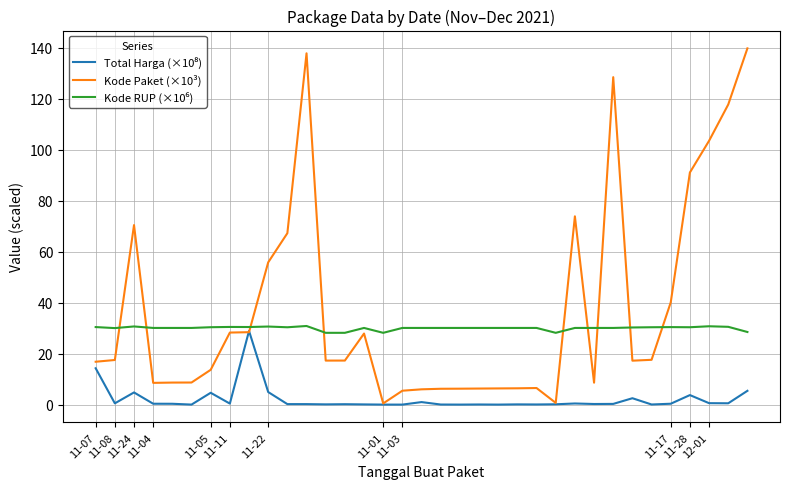

What is the maximum value for Kode Paket (×10³)?

139.8